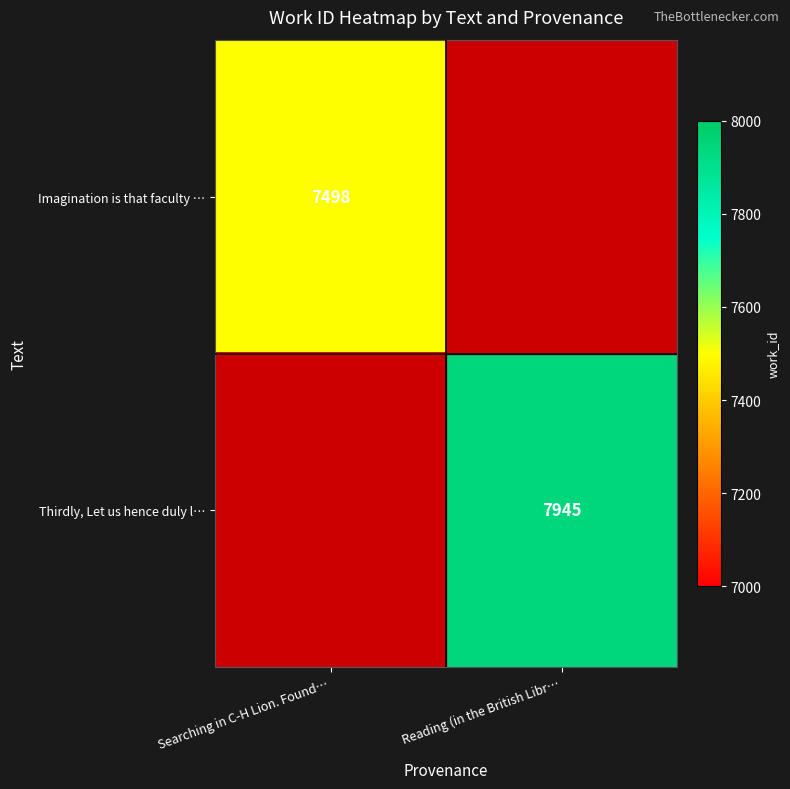

Is it true that Thirdly, Let us hence duly l… equals 7945 at Reading (in the British Libr…?

True